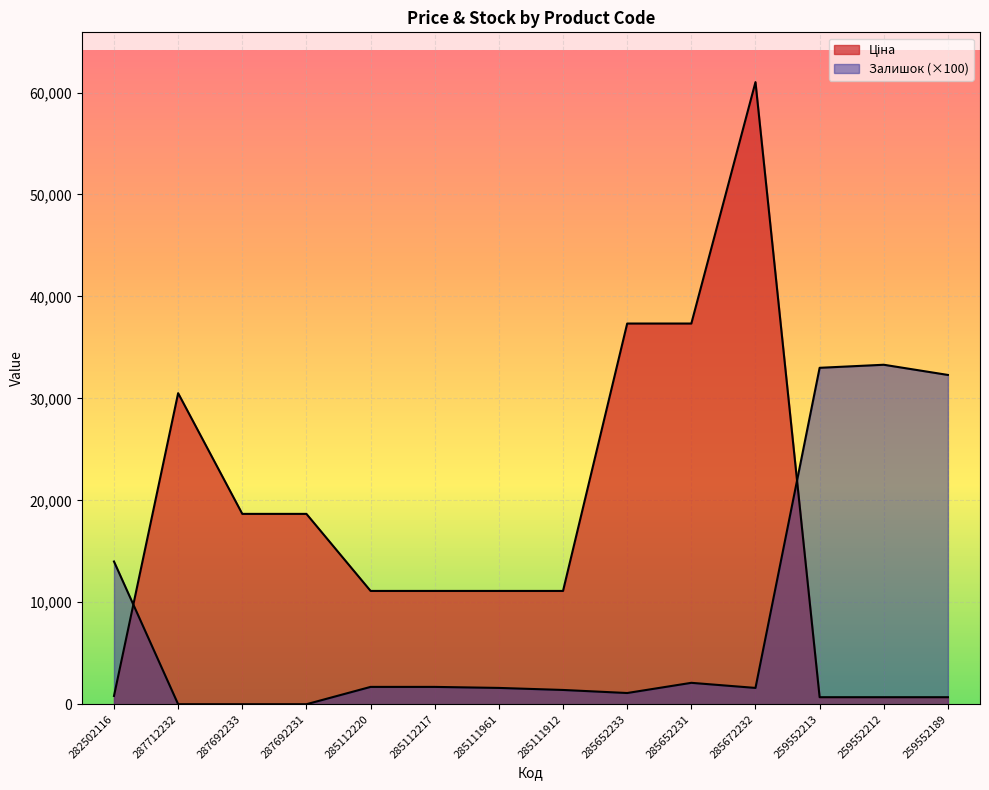

Reading right to left, list all the values displayed in this chart.

Ціна: 259552189=689.1	259552212=689.1	259552213=689.1	285672232=61024.7	285652231=37343.0	285652233=37343.0	285111912=11113.6	285111961=11113.6	285112217=11113.6	285112220=11113.6	287692231=18671.5	287692233=18671.5	287712232=30512.3	282502116=813.0
Залишок: 259552189=32300.0	259552212=33300.0	259552213=33000.0	285672232=1600.0	285652231=2100.0	285652233=1100.0	285111912=1400.0	285111961=1600.0	285112217=1700.0	285112220=1700.0	287692231=0.0	287692233=0.0	287712232=0.0	282502116=14000.0